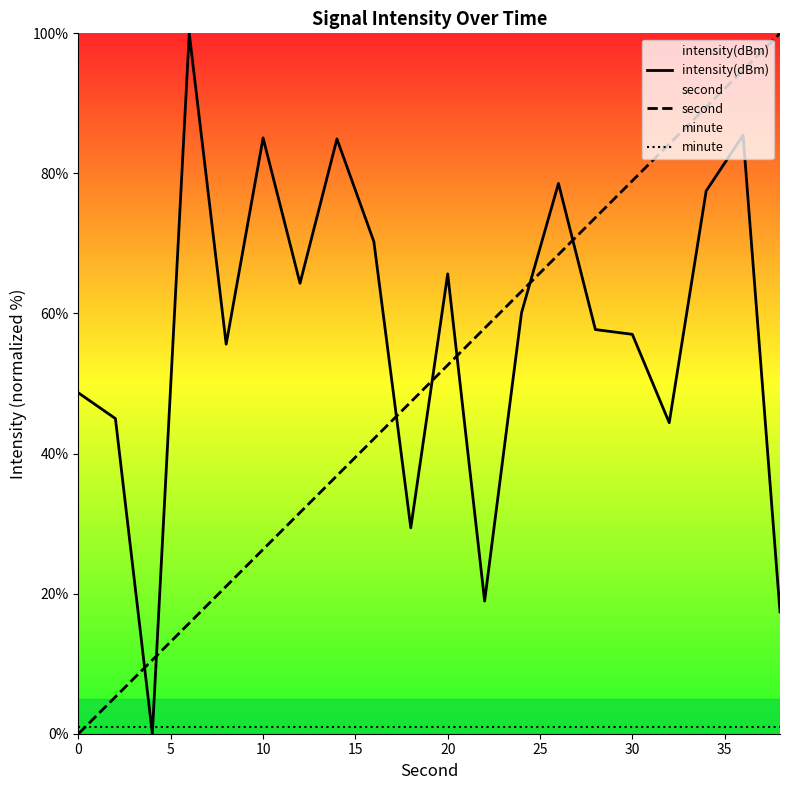

How many distinct data groups are displayed?

3